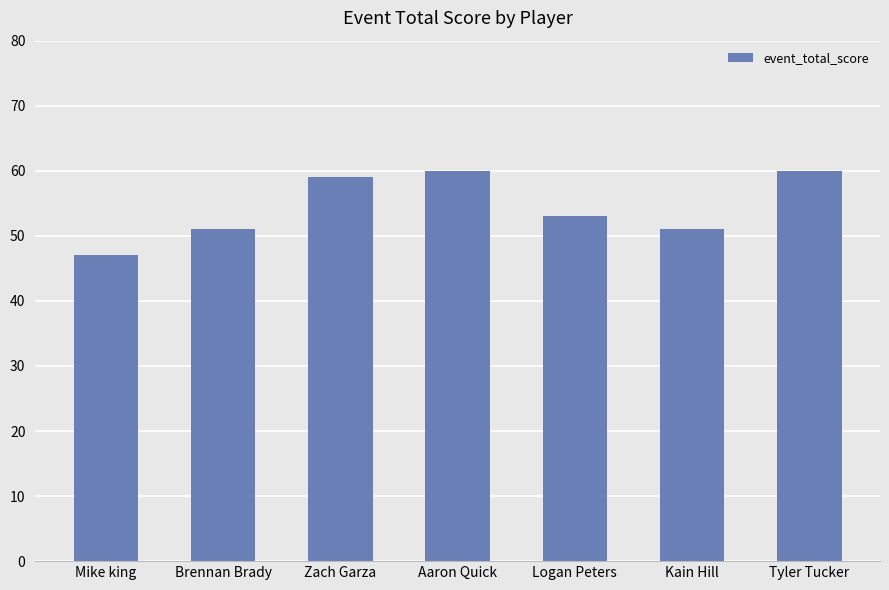

The value at Aaron Quick is 29. True or false?

False